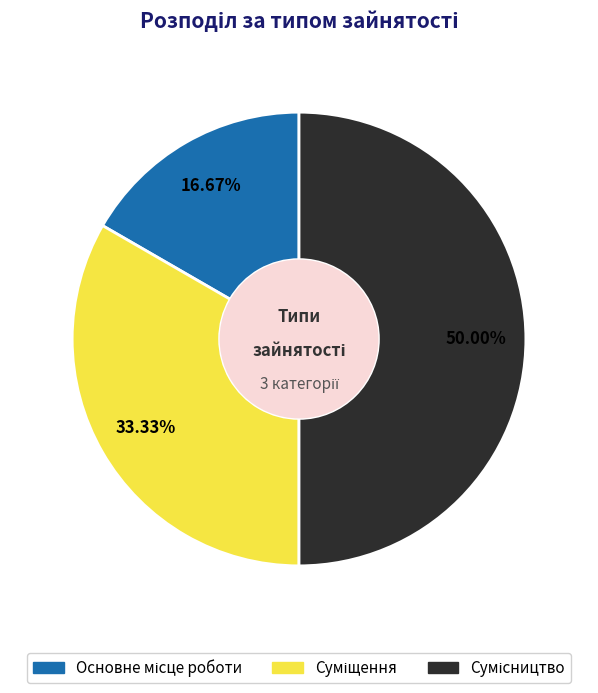

What is the ratio of the value at Суміщення to the value at Сумісництво?

0.7